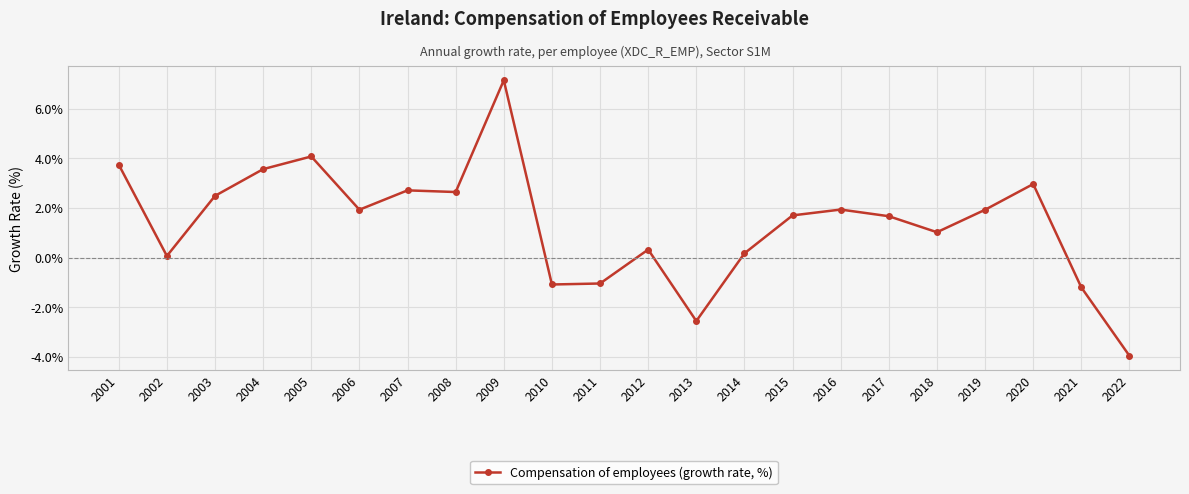

Which label corresponds to the smallest value in the chart?

2022